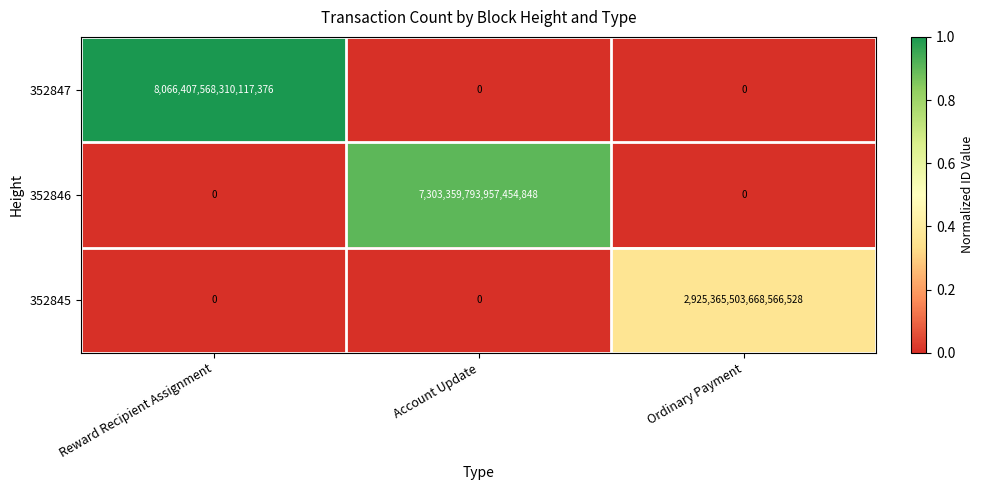

At which label does 352847 reach its peak?

Reward Recipient Assignment